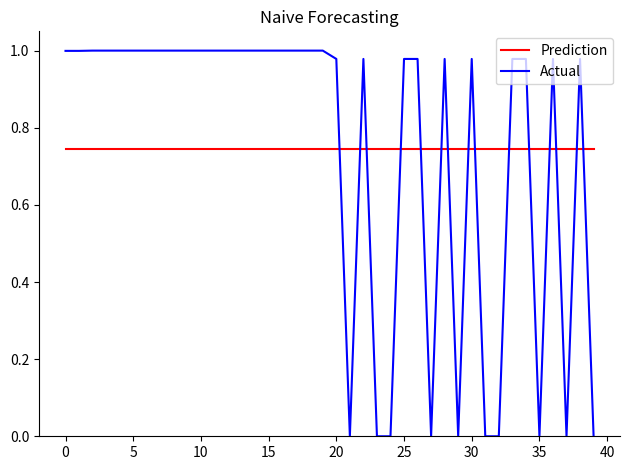

Which series has the widest spread of values?

Actual